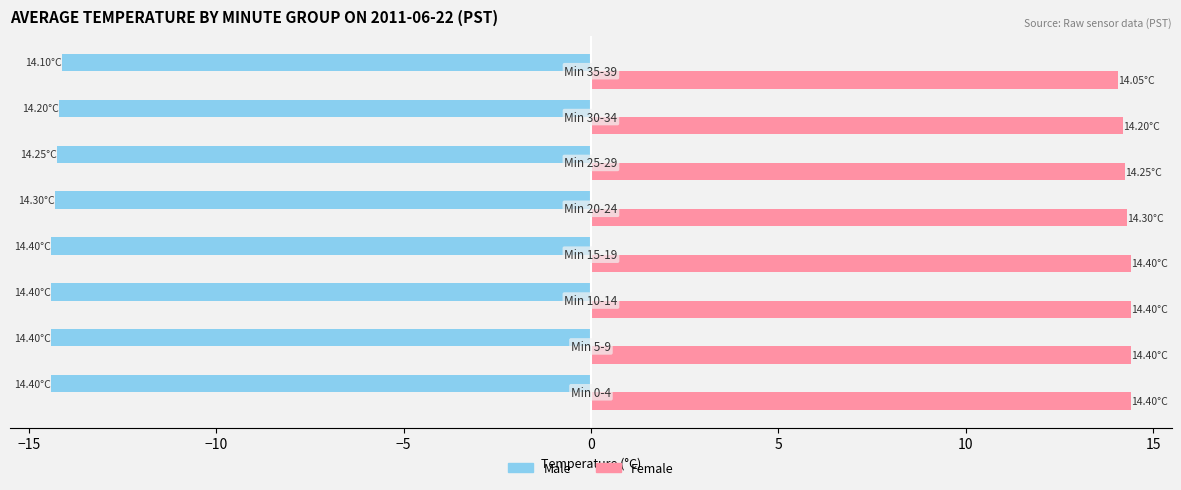

Rank the series by their average value, from highest to lowest.

Female, Male